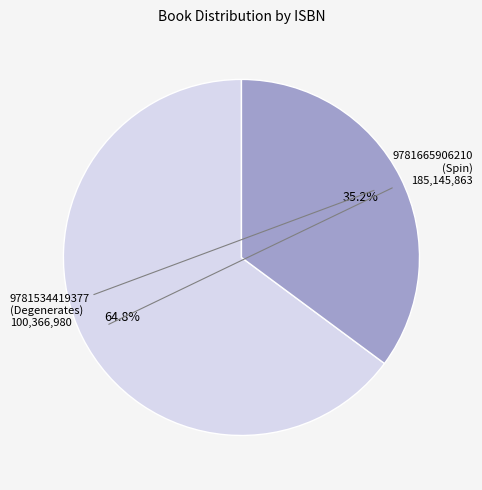

To the nearest percent, what is the combined percentage of 9781665906210 and 9781534419377?

100%